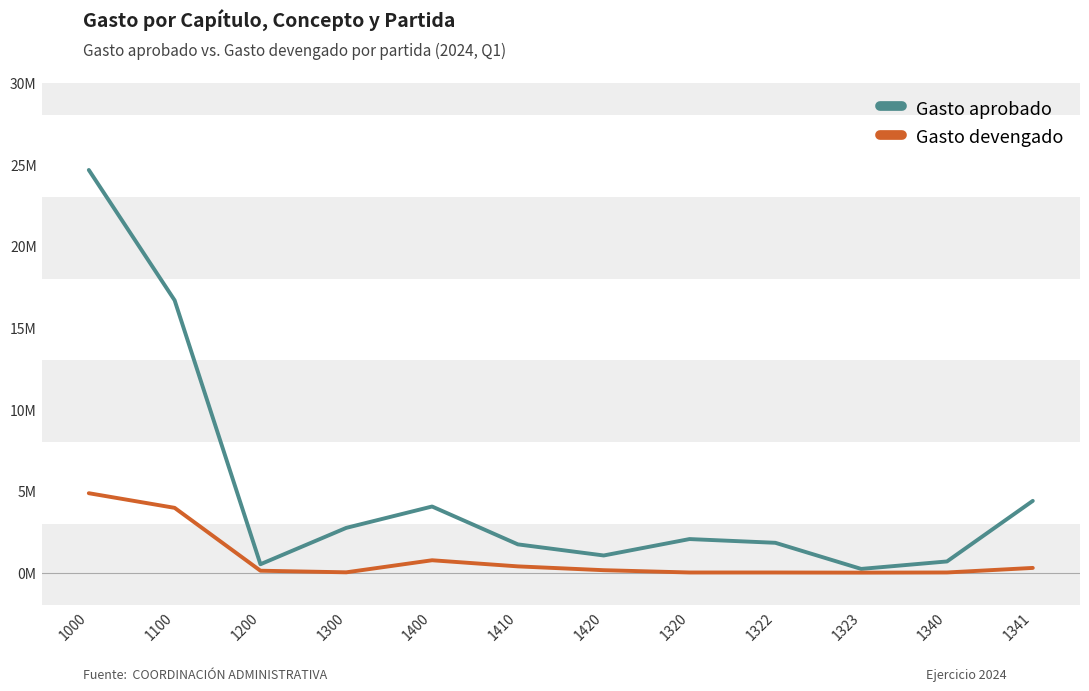

Does the chart have visible grid lines?

No